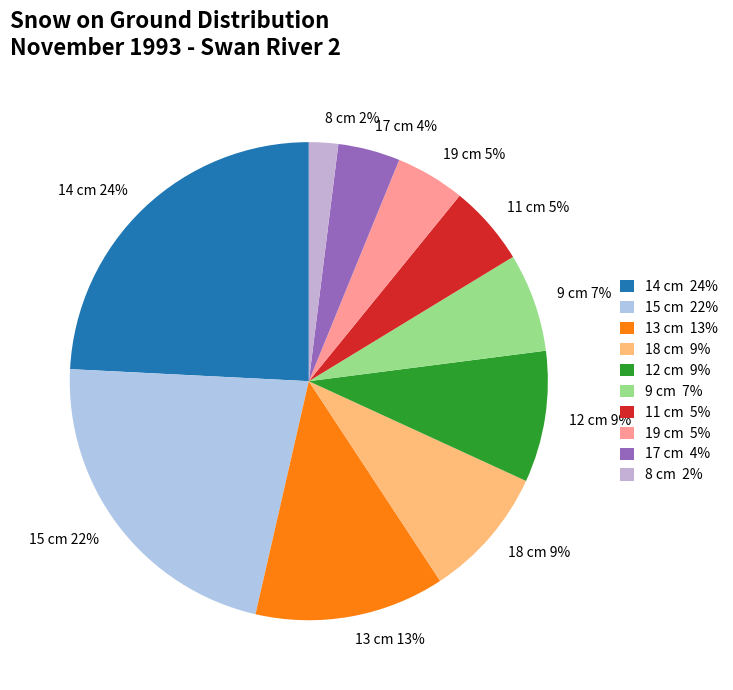

Does 11 cm 5% represent more than half of the total?

No